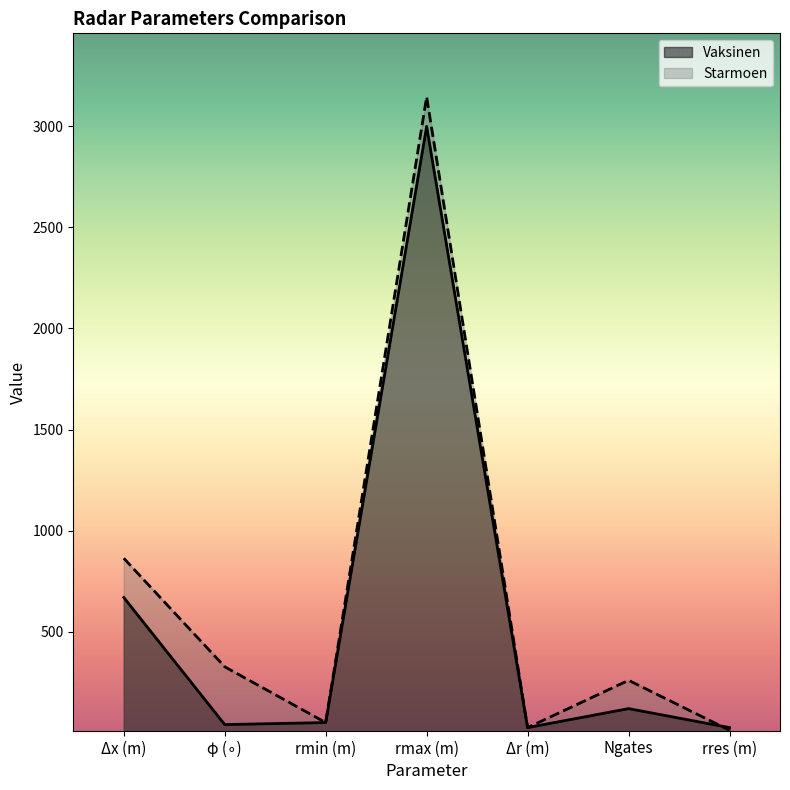

What is the approximate value of Starmoen at rmin (m), to the nearest 10?

50